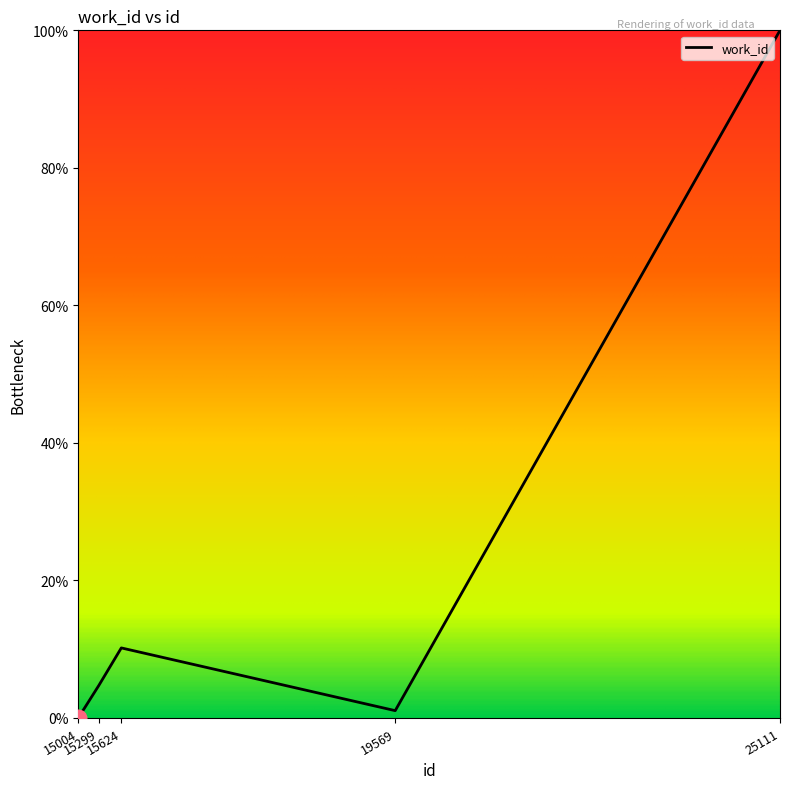

At which category does the data reach its first local valley?

19569